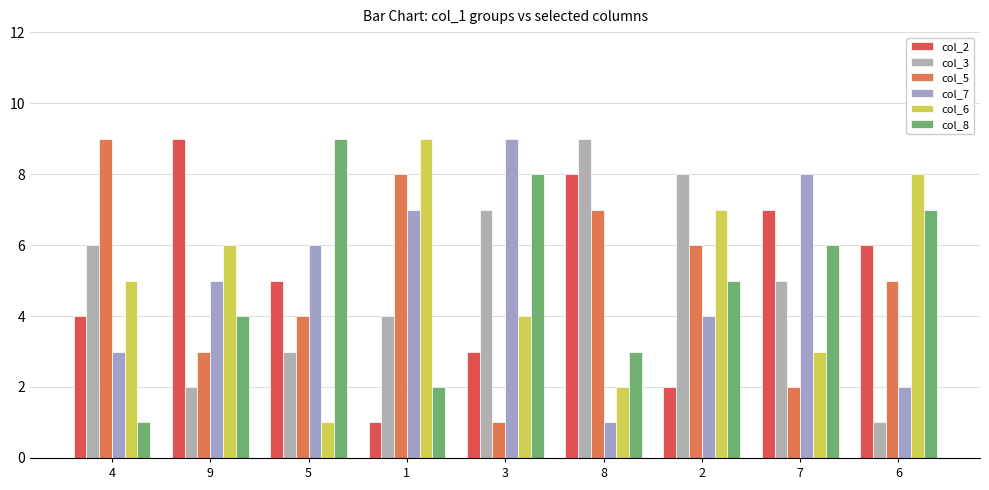

What are all the series names shown in the legend?

col_2, col_3, col_5, col_7, col_6, col_8